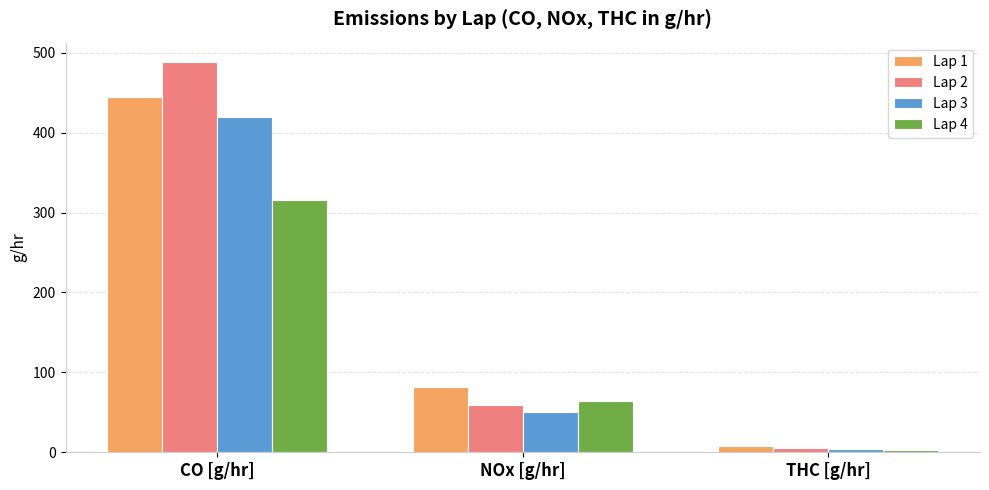

Reading left to right, transcribe all the data shown in this chart.

Lap 1: CO [g/hr]=444.6	NOx [g/hr]=81.2	THC [g/hr]=8.3
Lap 2: CO [g/hr]=488.3	NOx [g/hr]=59.3	THC [g/hr]=5.1
Lap 3: CO [g/hr]=419.9	NOx [g/hr]=50.3	THC [g/hr]=3.8
Lap 4: CO [g/hr]=315.9	NOx [g/hr]=63.8	THC [g/hr]=3.1